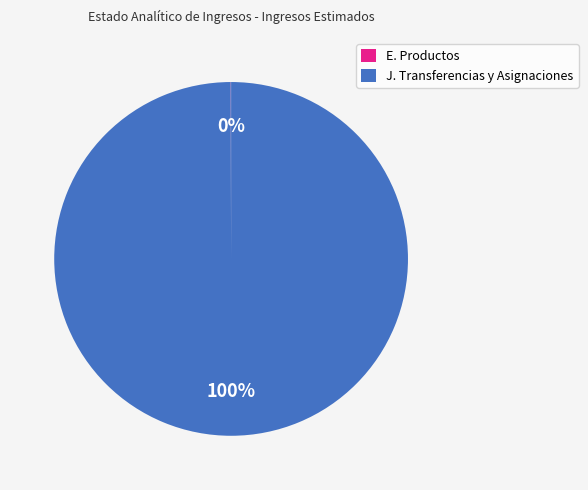

True or false: J. Transferencias y Asignaciones accounts for 100% of the total.

True